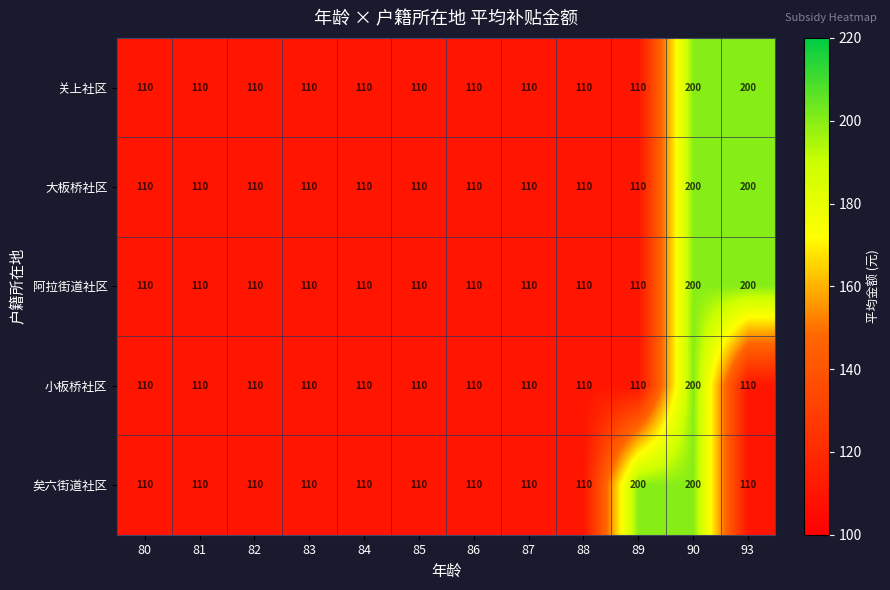

What value does the 小板桥社区 series have at 90, to the nearest 5?

200